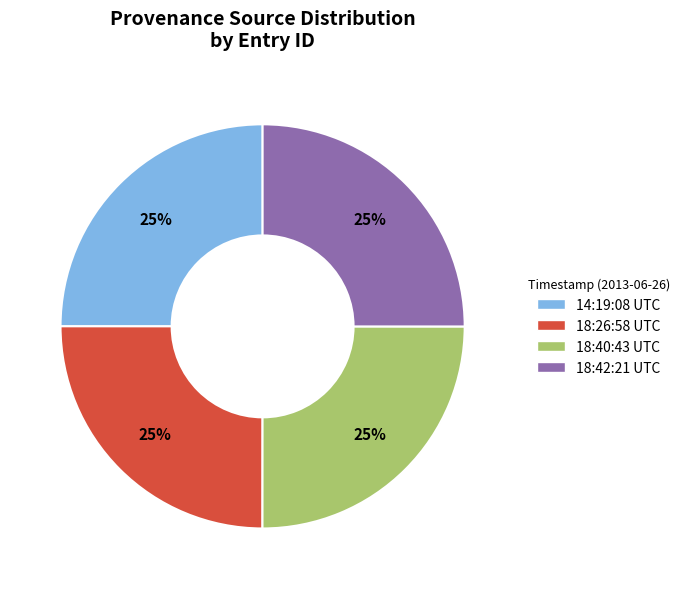

Does any single category account for the majority?

No